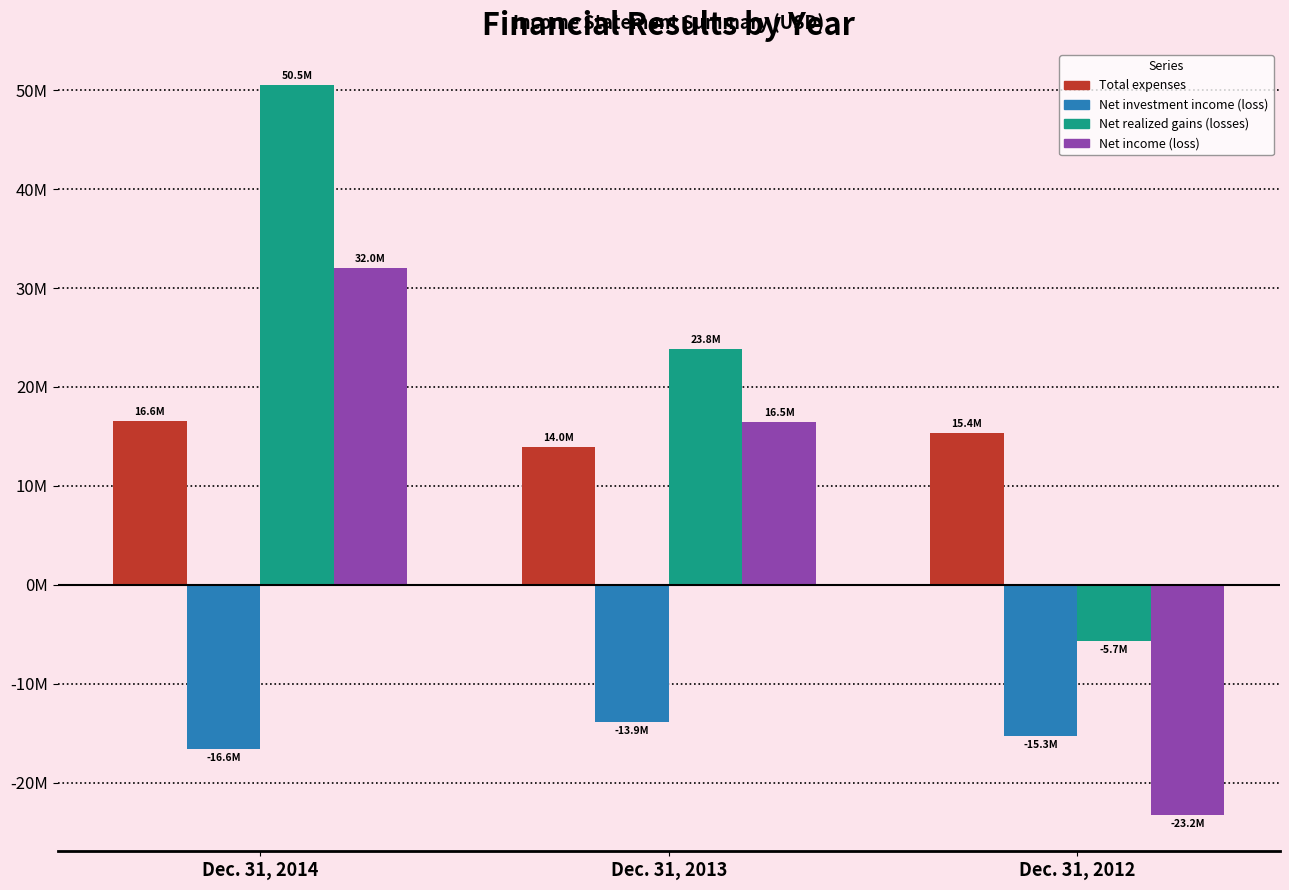

What are all the series names shown in the legend?

Total expenses, Net investment income (loss), Net realized gains (losses), Net income (loss)